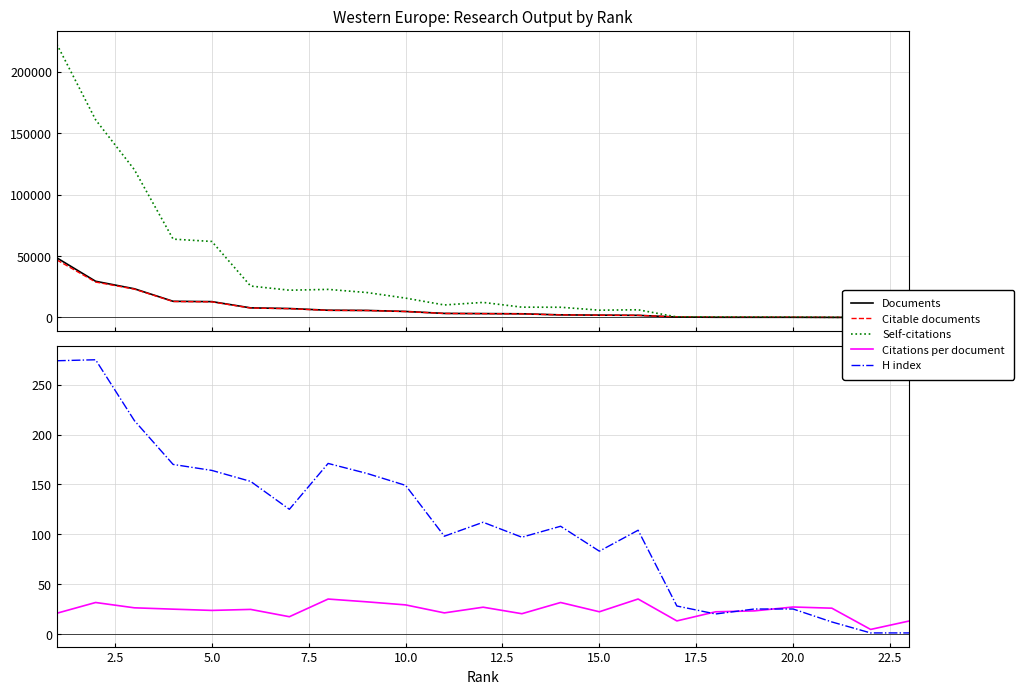

Is the value of Citable documents at 12 greater than the value of Citations per document at 18?

Yes